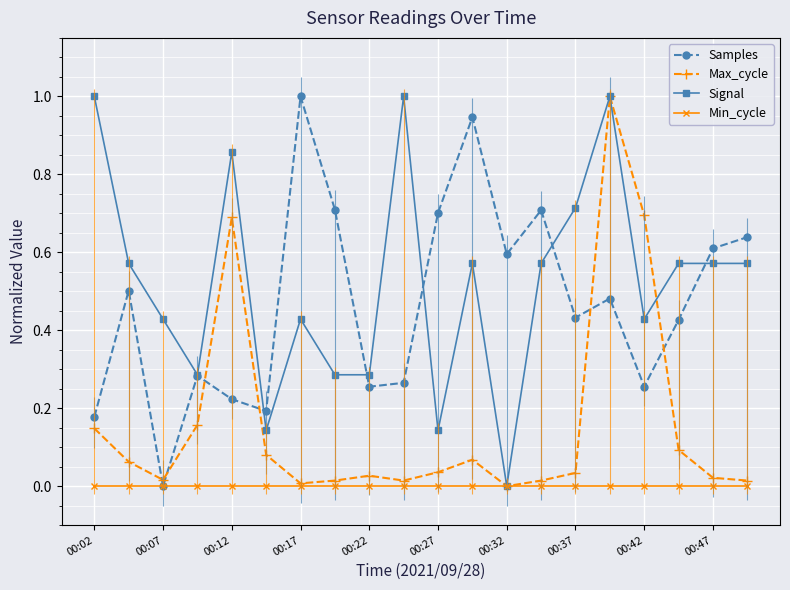

After their last crossing, which series has the higher values: Samples or Max_cycle?

Samples